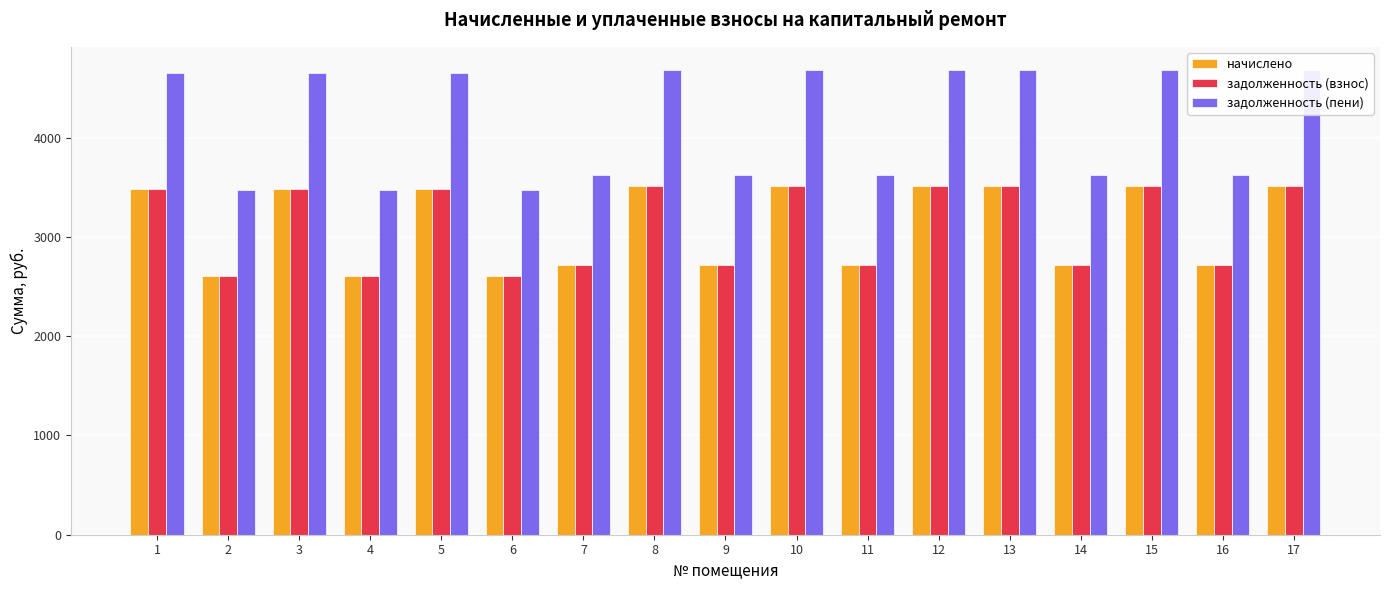

What are all the series names shown in the legend?

начислено, задолженность (взнос), задолженность (пени)